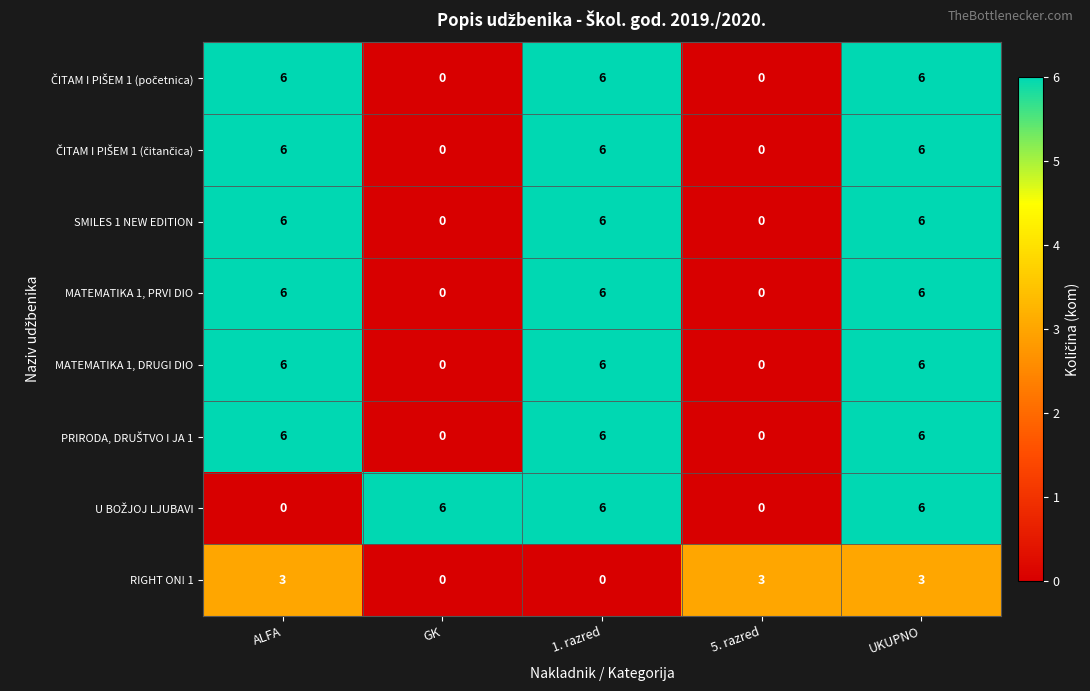

What is the sum of all SMILES 1 NEW EDITION values?

18